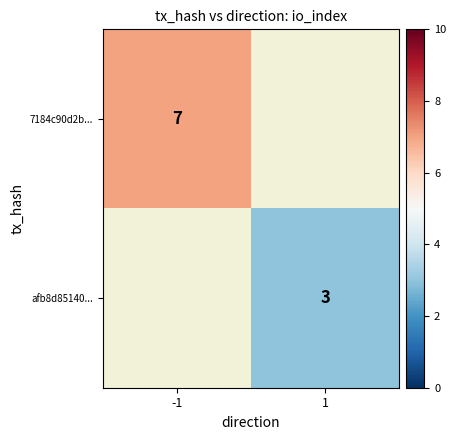

Is it true that 7184c90d2b... equals 7 at -1?

True